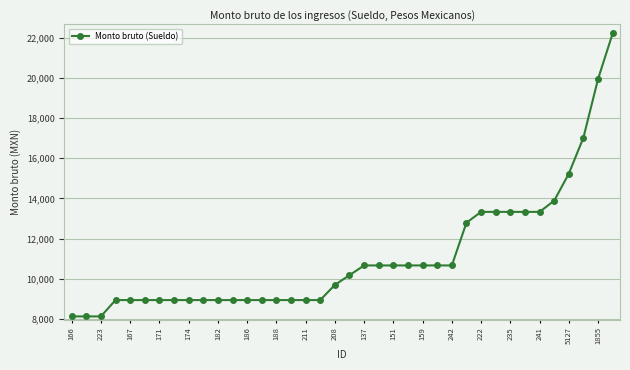

What is the average value?

11079.7